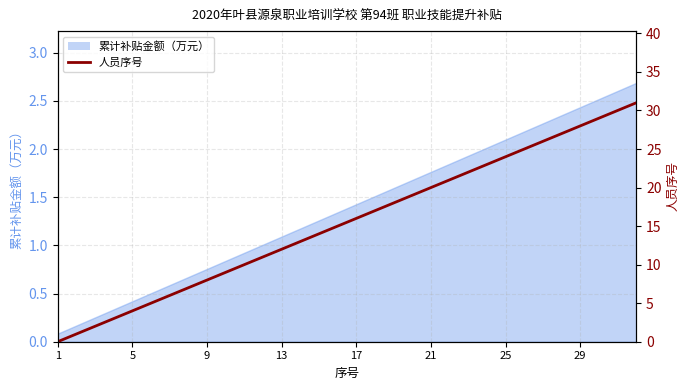

Is it true that the value at 25 is 10?

False